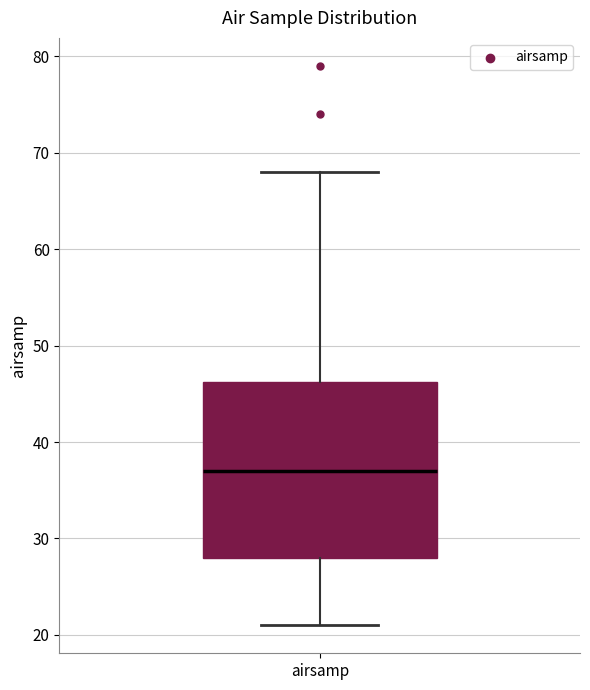

Read this box plot against the y-axis: the position of the median line, the range covered by the box, and the ends of both whiskers. The values are not printed on the chart, so give them approximately, as read against the axis.

median 37, box 28 to 46, whiskers 21 to 68